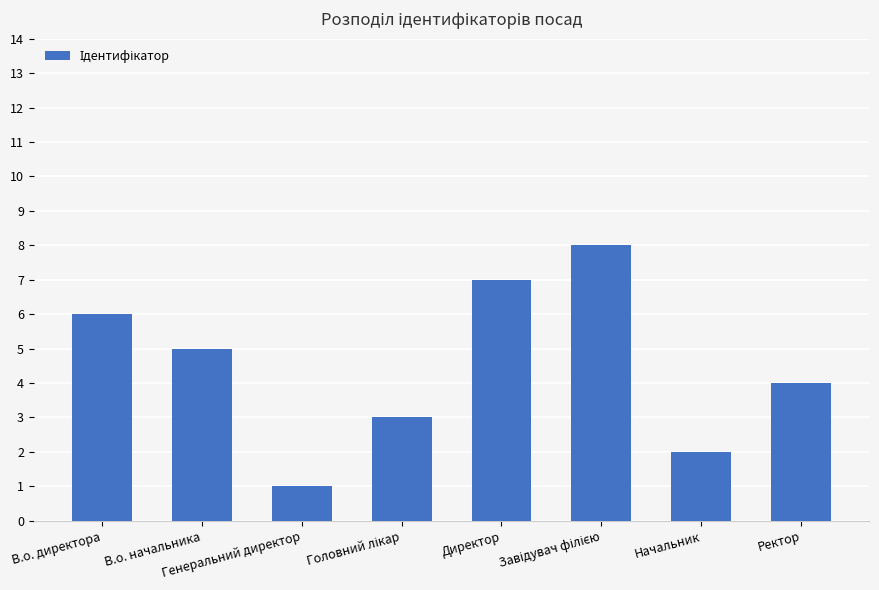

How many bars are there in total?

8